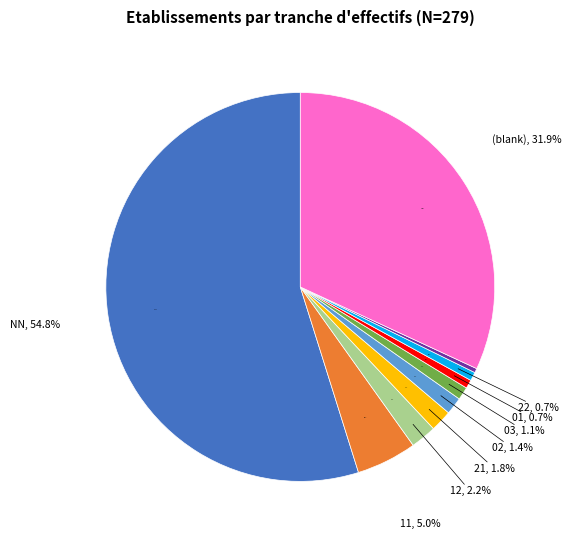

Which category has the biggest portion of the pie?

NN